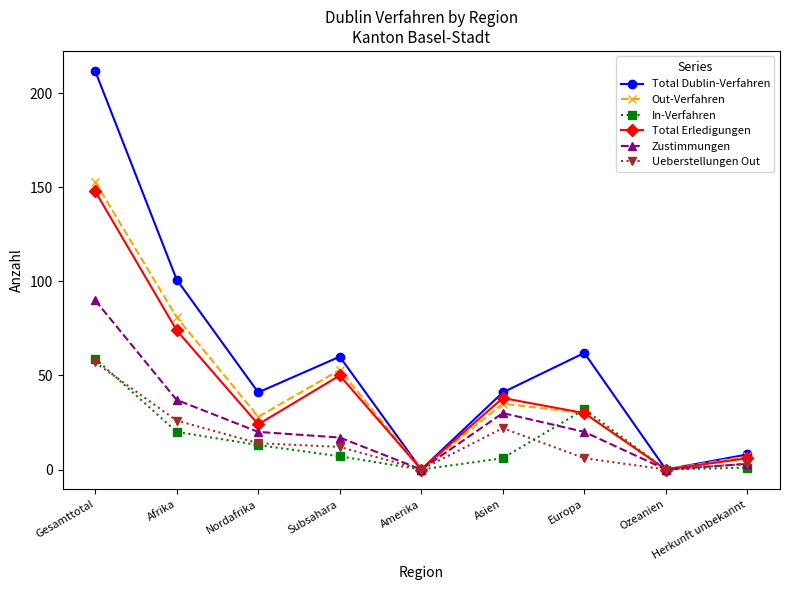

Where does the Total Dublin-Verfahren series first go above 41?

Gesamttotal